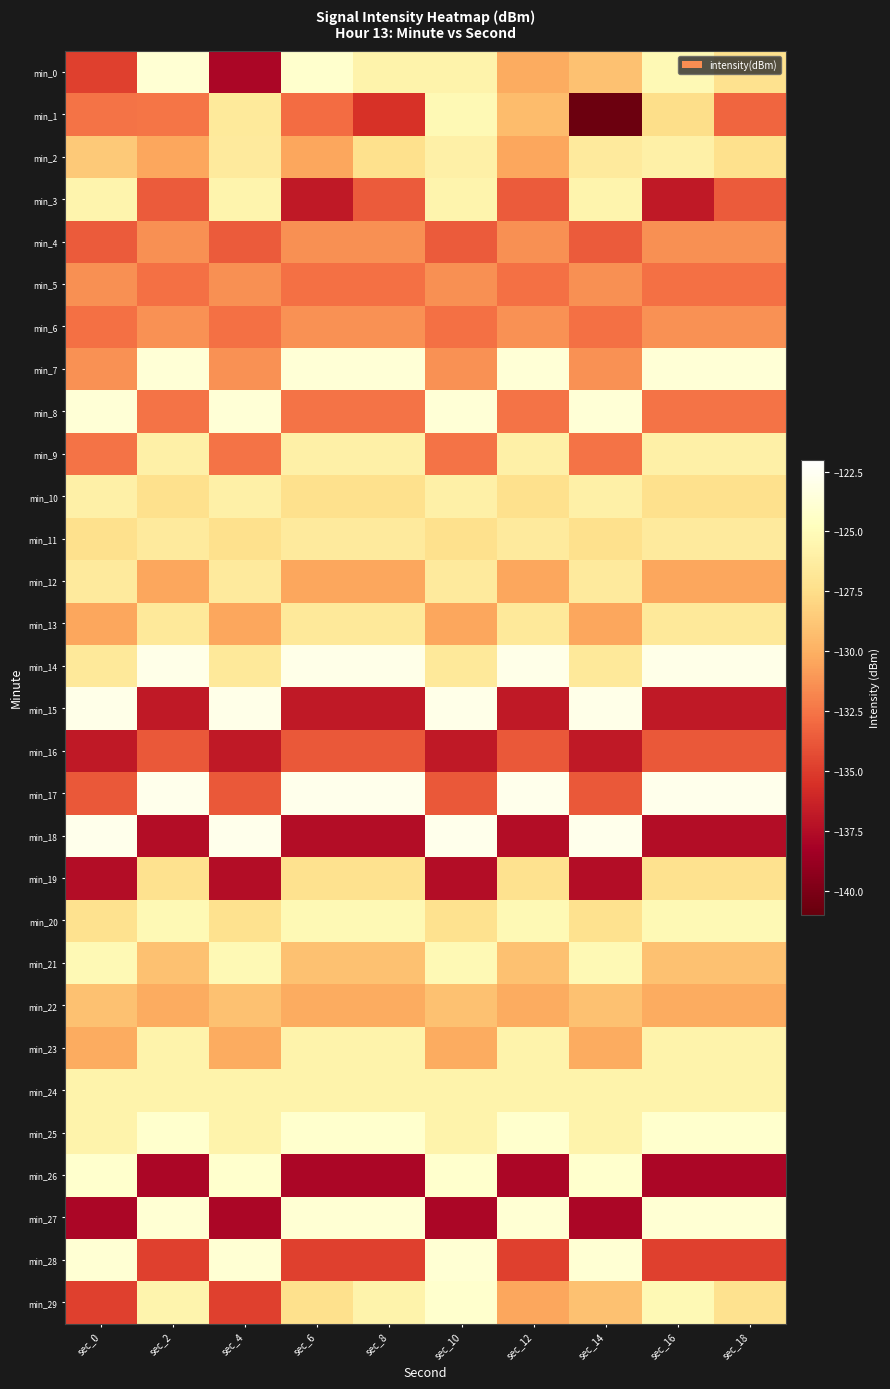

Reading right to left, transcribe all the data shown in this chart.

min_0: sec_18=-127.2	sec_16=-125.2	sec_14=-129.1	sec_12=-130.2	sec_10=-125.8	sec_8=-125.7	sec_6=-124.1	sec_4=-137.9	sec_2=-123.9	sec_0=-134.8
min_1: sec_18=-133.2	sec_16=-127.4	sec_14=-140.7	sec_12=-129.4	sec_10=-125.2	sec_8=-135.5	sec_6=-132.9	sec_4=-126.5	sec_2=-132.5	sec_0=-132.6
min_2: sec_18=-127.3	sec_16=-126.0	sec_14=-126.5	sec_12=-130.4	sec_10=-126.0	sec_8=-127.3	sec_6=-130.4	sec_4=-126.5	sec_2=-130.4	sec_0=-128.7
min_3: sec_18=-133.6	sec_16=-136.8	sec_14=-125.7	sec_12=-133.6	sec_10=-125.7	sec_8=-133.6	sec_6=-136.8	sec_4=-125.7	sec_2=-133.6	sec_0=-125.7
min_4: sec_18=-131.4	sec_16=-131.4	sec_14=-133.6	sec_12=-131.4	sec_10=-133.6	sec_8=-131.4	sec_6=-131.4	sec_4=-133.6	sec_2=-131.4	sec_0=-133.6
min_5: sec_18=-132.7	sec_16=-132.7	sec_14=-131.4	sec_12=-132.7	sec_10=-131.4	sec_8=-132.7	sec_6=-132.7	sec_4=-131.4	sec_2=-132.7	sec_0=-131.4
min_6: sec_18=-131.3	sec_16=-131.3	sec_14=-132.7	sec_12=-131.3	sec_10=-132.7	sec_8=-131.3	sec_6=-131.3	sec_4=-132.7	sec_2=-131.3	sec_0=-132.7
min_7: sec_18=-123.8	sec_16=-123.8	sec_14=-131.3	sec_12=-123.8	sec_10=-131.3	sec_8=-123.8	sec_6=-123.8	sec_4=-131.3	sec_2=-123.8	sec_0=-131.3
min_8: sec_18=-132.6	sec_16=-132.6	sec_14=-123.8	sec_12=-132.6	sec_10=-123.8	sec_8=-132.6	sec_6=-132.6	sec_4=-123.8	sec_2=-132.6	sec_0=-123.8
min_9: sec_18=-126.0	sec_16=-126.0	sec_14=-132.6	sec_12=-126.0	sec_10=-132.6	sec_8=-126.0	sec_6=-126.0	sec_4=-132.6	sec_2=-126.0	sec_0=-132.6
min_10: sec_18=-127.3	sec_16=-127.3	sec_14=-126.0	sec_12=-127.3	sec_10=-126.0	sec_8=-127.3	sec_6=-127.3	sec_4=-126.0	sec_2=-127.3	sec_0=-126.0
min_11: sec_18=-126.5	sec_16=-126.5	sec_14=-127.3	sec_12=-126.5	sec_10=-127.3	sec_8=-126.5	sec_6=-126.5	sec_4=-127.3	sec_2=-126.5	sec_0=-127.3
min_12: sec_18=-130.4	sec_16=-130.4	sec_14=-126.5	sec_12=-130.4	sec_10=-126.5	sec_8=-130.4	sec_6=-130.4	sec_4=-126.5	sec_2=-130.4	sec_0=-126.5
min_13: sec_18=-126.6	sec_16=-126.6	sec_14=-130.4	sec_12=-126.6	sec_10=-130.4	sec_8=-126.6	sec_6=-126.6	sec_4=-130.4	sec_2=-126.6	sec_0=-130.4
min_14: sec_18=-123.0	sec_16=-123.0	sec_14=-126.6	sec_12=-123.0	sec_10=-126.6	sec_8=-123.0	sec_6=-123.0	sec_4=-126.6	sec_2=-123.0	sec_0=-126.6
min_15: sec_18=-136.8	sec_16=-136.8	sec_14=-123.0	sec_12=-136.8	sec_10=-123.0	sec_8=-136.8	sec_6=-136.8	sec_4=-123.0	sec_2=-136.8	sec_0=-123.0
min_16: sec_18=-133.8	sec_16=-133.8	sec_14=-136.8	sec_12=-133.8	sec_10=-136.8	sec_8=-133.8	sec_6=-133.8	sec_4=-136.8	sec_2=-133.8	sec_0=-136.8
min_17: sec_18=-122.8	sec_16=-122.8	sec_14=-133.8	sec_12=-122.8	sec_10=-133.8	sec_8=-122.8	sec_6=-122.8	sec_4=-133.8	sec_2=-122.8	sec_0=-133.8
min_18: sec_18=-137.4	sec_16=-137.4	sec_14=-122.8	sec_12=-137.4	sec_10=-122.8	sec_8=-137.4	sec_6=-137.4	sec_4=-122.8	sec_2=-137.4	sec_0=-122.8
min_19: sec_18=-127.2	sec_16=-127.2	sec_14=-137.4	sec_12=-127.2	sec_10=-137.4	sec_8=-127.2	sec_6=-127.2	sec_4=-137.4	sec_2=-127.2	sec_0=-137.4
min_20: sec_18=-125.2	sec_16=-125.2	sec_14=-127.2	sec_12=-125.2	sec_10=-127.2	sec_8=-125.2	sec_6=-125.2	sec_4=-127.2	sec_2=-125.2	sec_0=-127.2
min_21: sec_18=-129.1	sec_16=-129.1	sec_14=-125.2	sec_12=-129.1	sec_10=-125.2	sec_8=-129.1	sec_6=-129.1	sec_4=-125.2	sec_2=-129.1	sec_0=-125.2
min_22: sec_18=-130.2	sec_16=-130.2	sec_14=-129.1	sec_12=-130.2	sec_10=-129.1	sec_8=-130.2	sec_6=-130.2	sec_4=-129.1	sec_2=-130.2	sec_0=-129.1
min_23: sec_18=-125.8	sec_16=-125.8	sec_14=-130.2	sec_12=-125.8	sec_10=-130.2	sec_8=-125.8	sec_6=-125.8	sec_4=-130.2	sec_2=-125.8	sec_0=-130.2
min_24: sec_18=-125.7	sec_16=-125.7	sec_14=-125.8	sec_12=-125.7	sec_10=-125.8	sec_8=-125.7	sec_6=-125.7	sec_4=-125.8	sec_2=-125.7	sec_0=-125.8
min_25: sec_18=-124.1	sec_16=-124.1	sec_14=-125.7	sec_12=-124.1	sec_10=-125.7	sec_8=-124.1	sec_6=-124.1	sec_4=-125.7	sec_2=-124.1	sec_0=-125.7
min_26: sec_18=-137.9	sec_16=-137.9	sec_14=-124.1	sec_12=-137.9	sec_10=-124.1	sec_8=-137.9	sec_6=-137.9	sec_4=-124.1	sec_2=-137.9	sec_0=-124.1
min_27: sec_18=-123.9	sec_16=-123.9	sec_14=-137.9	sec_12=-123.9	sec_10=-137.9	sec_8=-123.9	sec_6=-123.9	sec_4=-137.9	sec_2=-123.9	sec_0=-137.9
min_28: sec_18=-134.8	sec_16=-134.8	sec_14=-123.9	sec_12=-134.8	sec_10=-123.9	sec_8=-134.8	sec_6=-134.8	sec_4=-123.9	sec_2=-134.8	sec_0=-123.9
min_29: sec_18=-127.2	sec_16=-125.2	sec_14=-129.1	sec_12=-130.4	sec_10=-124.1	sec_8=-125.8	sec_6=-127.3	sec_4=-134.8	sec_2=-125.7	sec_0=-134.8